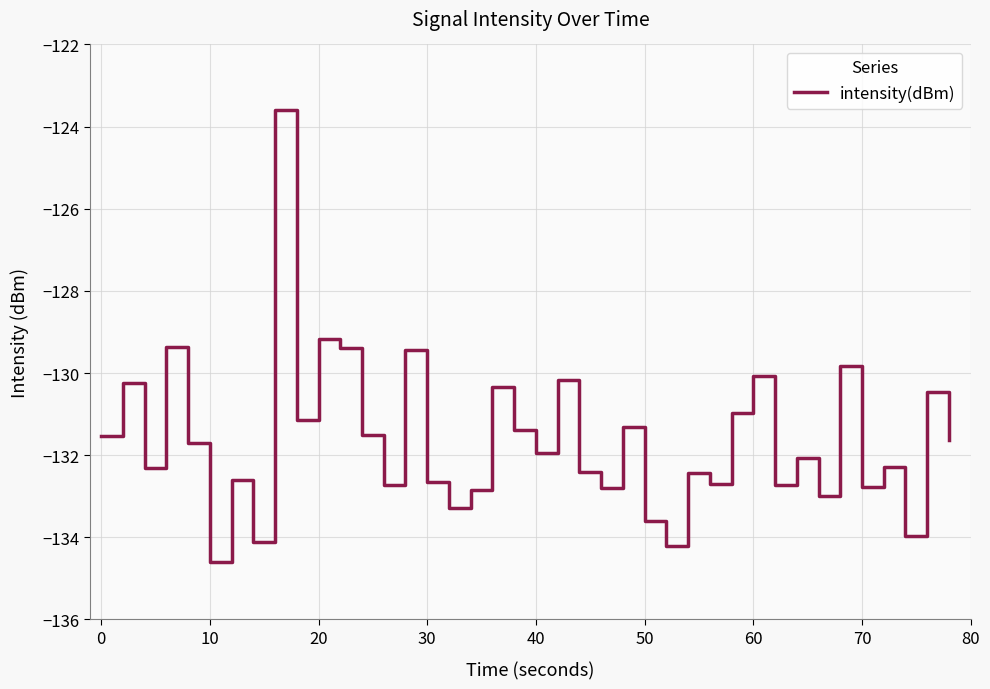

What is the difference between the maximum and minimum values?

11.0